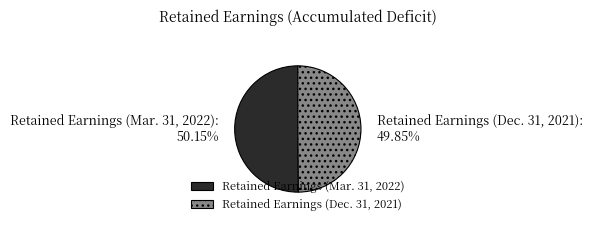

What is the ratio of the value at Retained Earnings (Dec. 31, 2021) to the value at Retained Earnings (Mar. 31, 2022)?

1.0